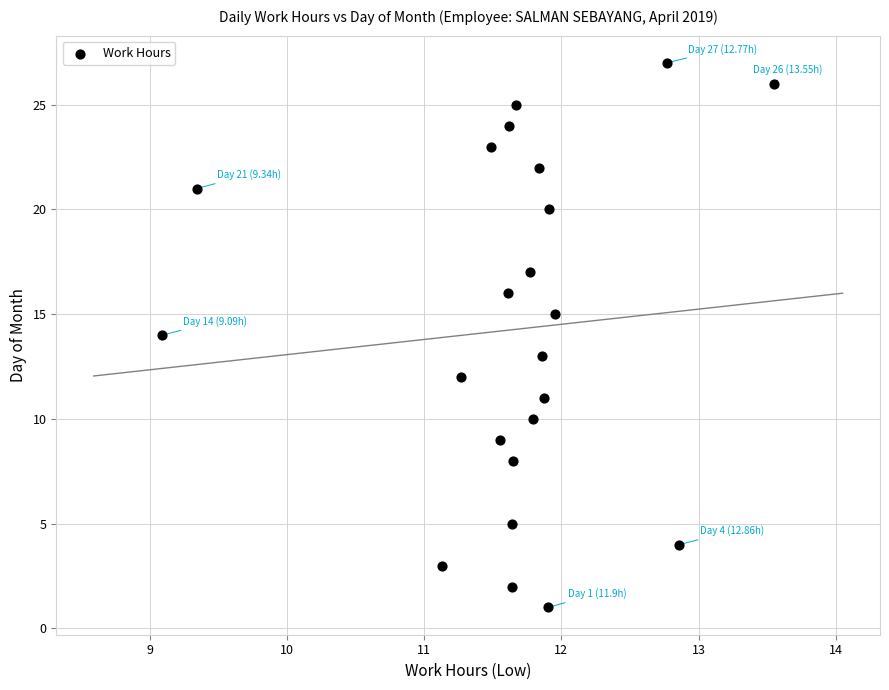

What is the range of Y values (max minus min)?

26